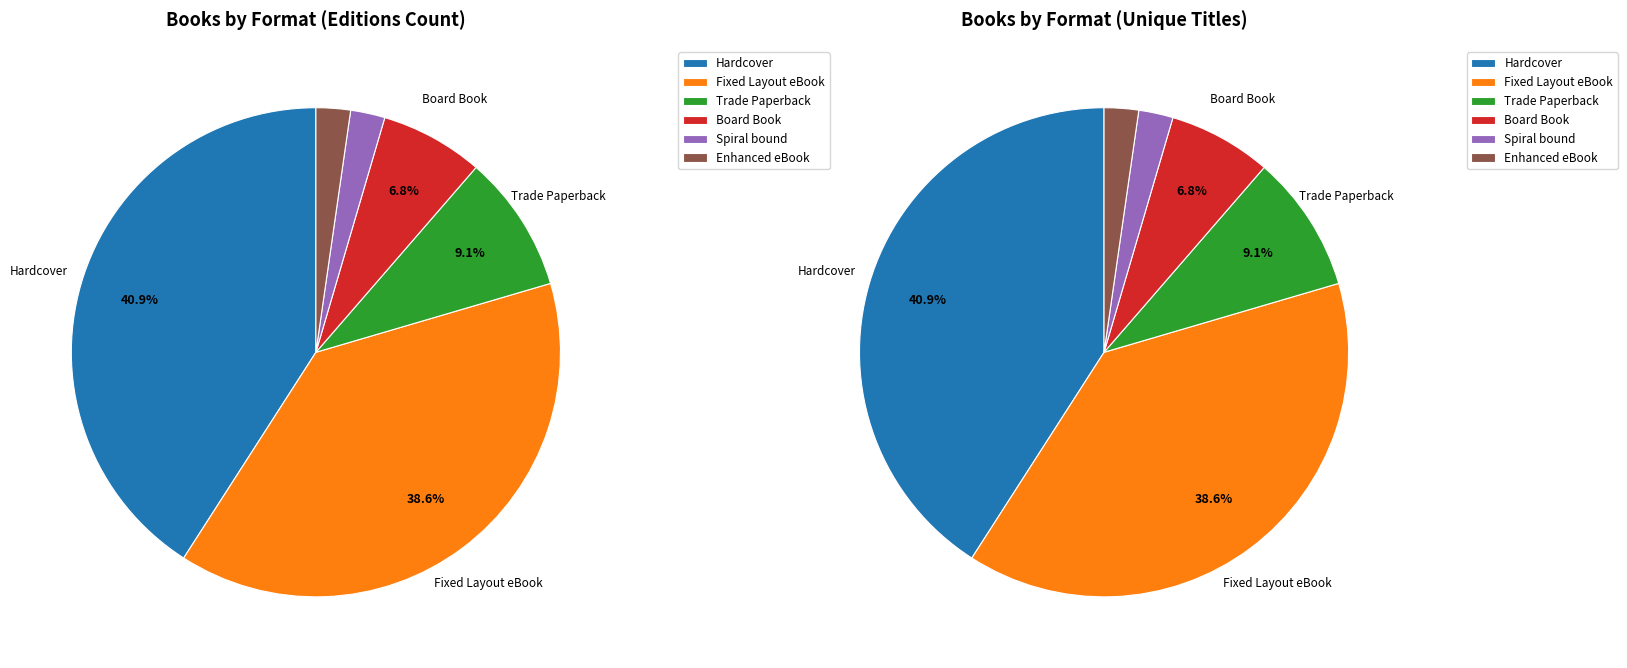

What is the change in value from Hardcover to Trade Paperback?

-14